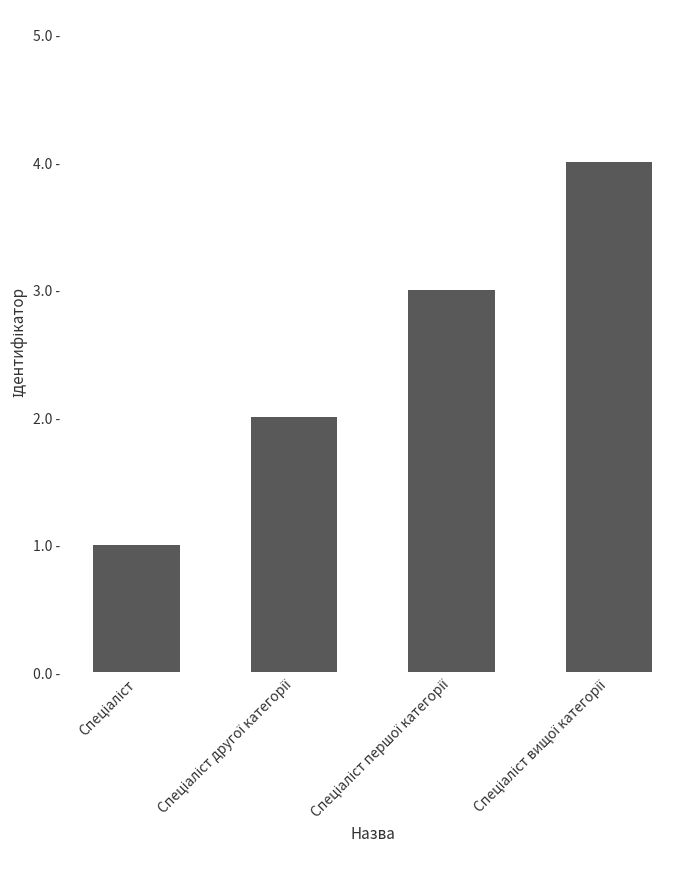

Does the chart contain any negative values?

No